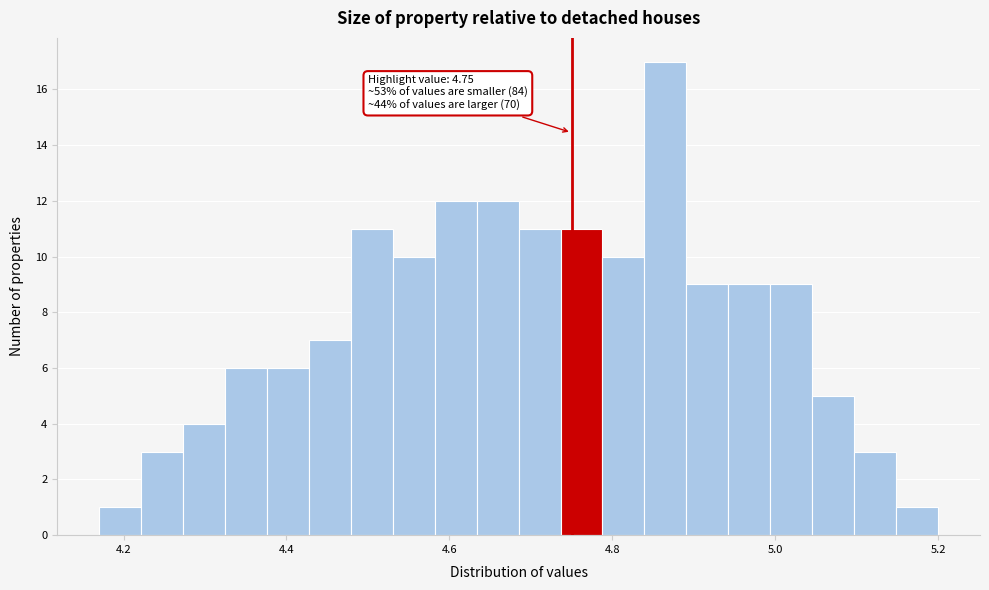

Read against the x-axis, roughly where is the centre of the tallest bar?

4.86